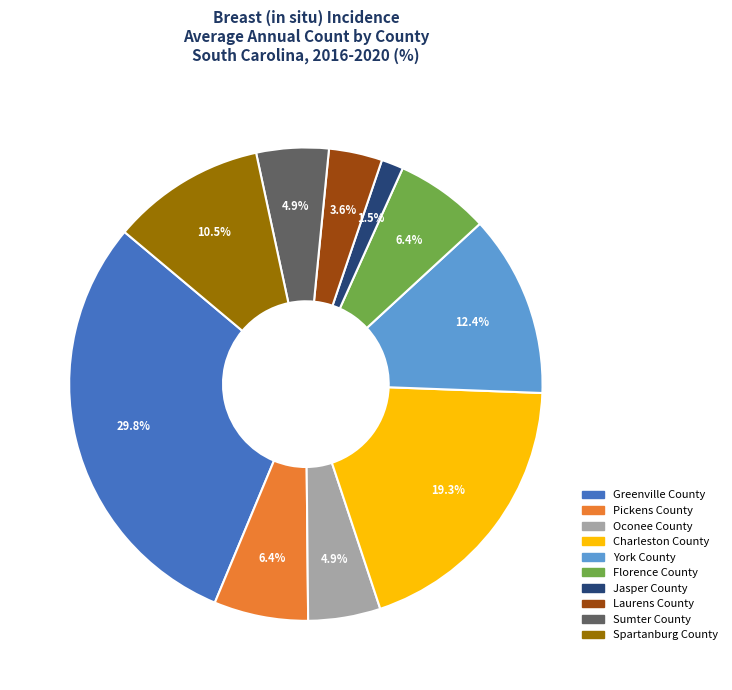

To the nearest percent, what portion does Charleston County represent?

19%